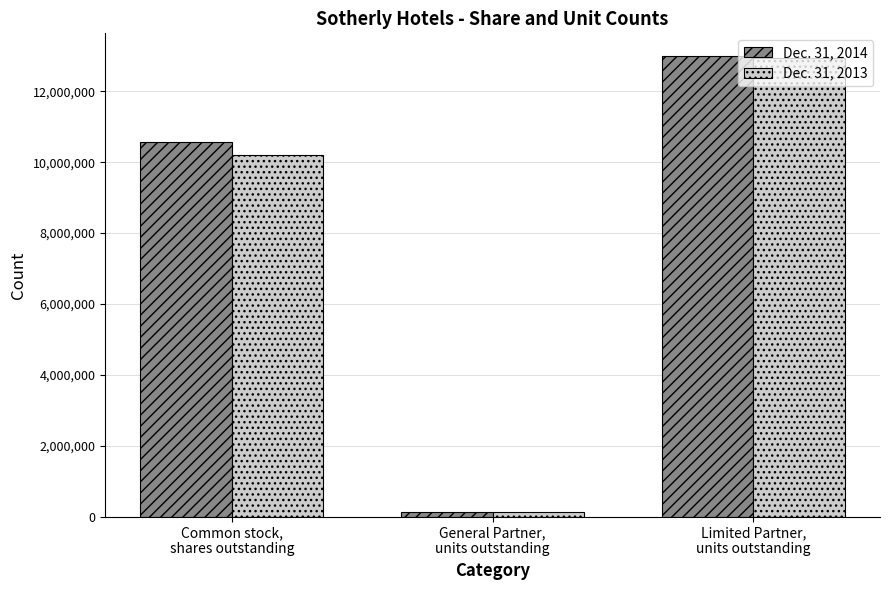

Count the number of data series in this chart.

2